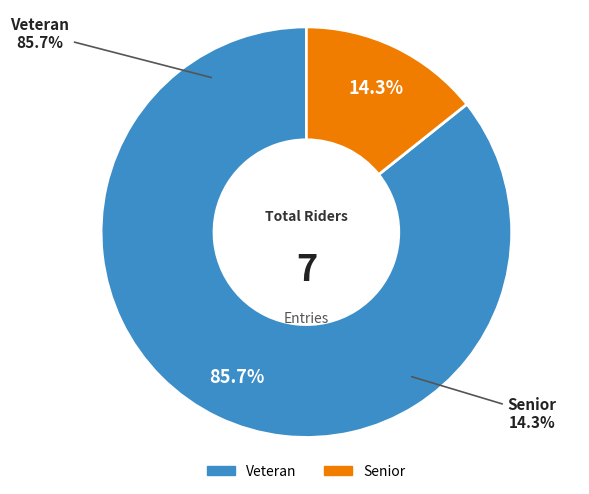

Do Senior and Veteran together represent more than half of the pie?

Yes